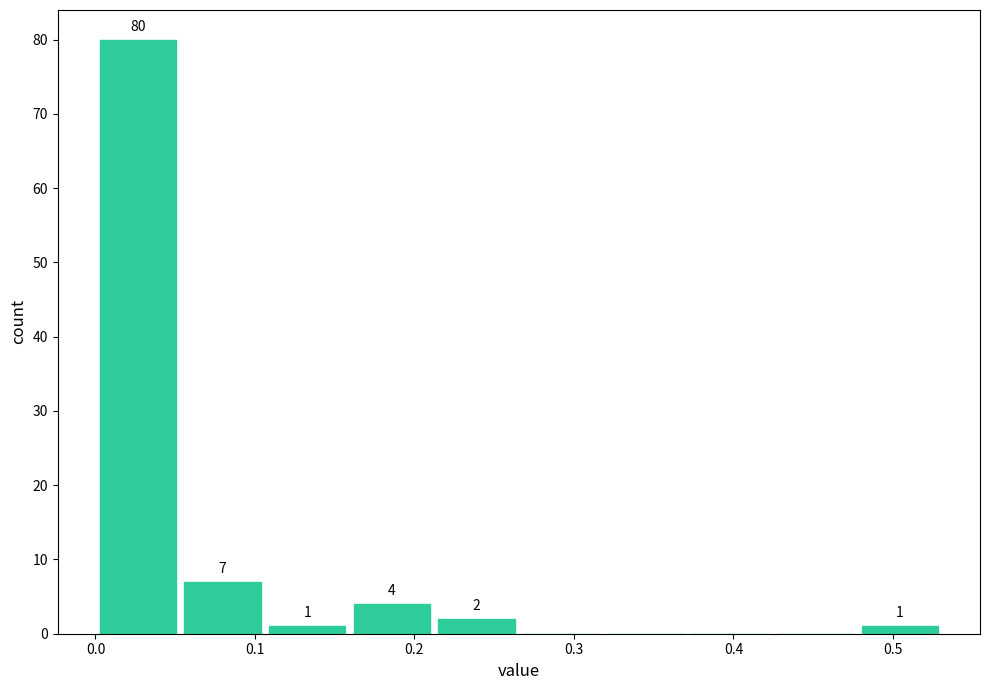

Which range on the x-axis has the tallest bar?

0.00 to 0.05